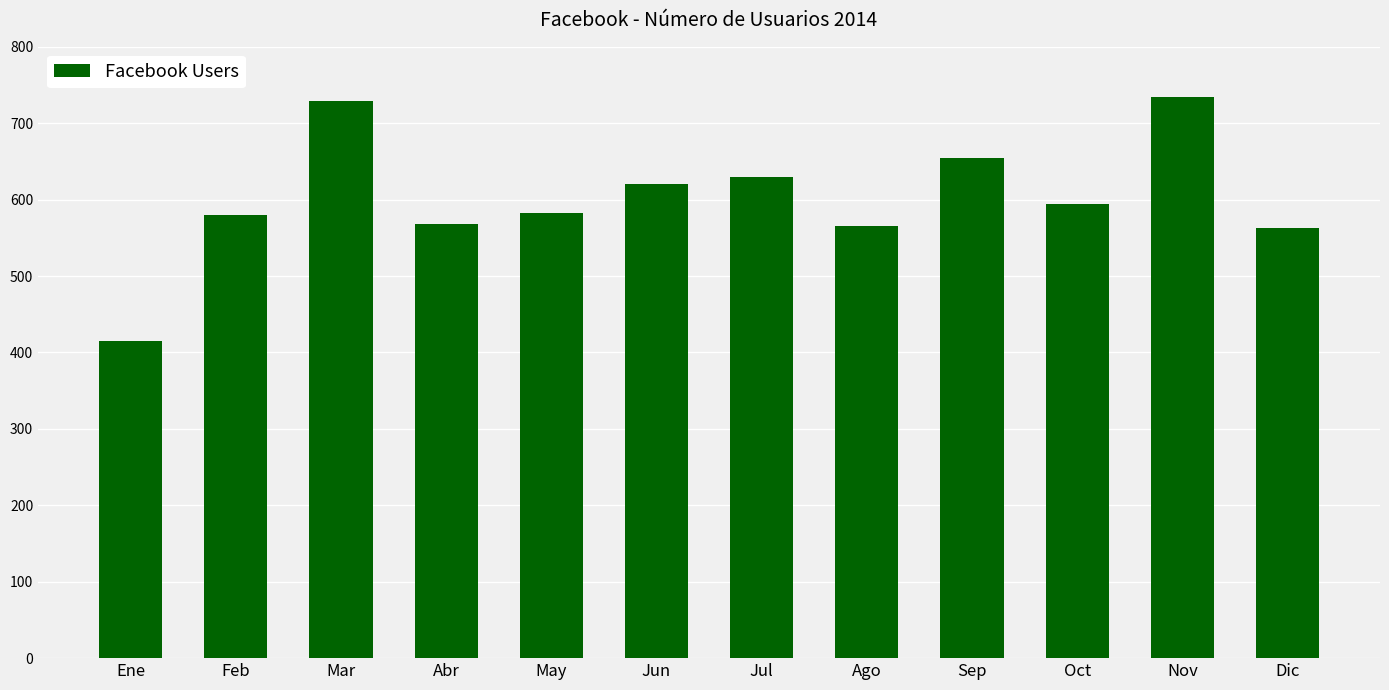

How many values are below 594?

6